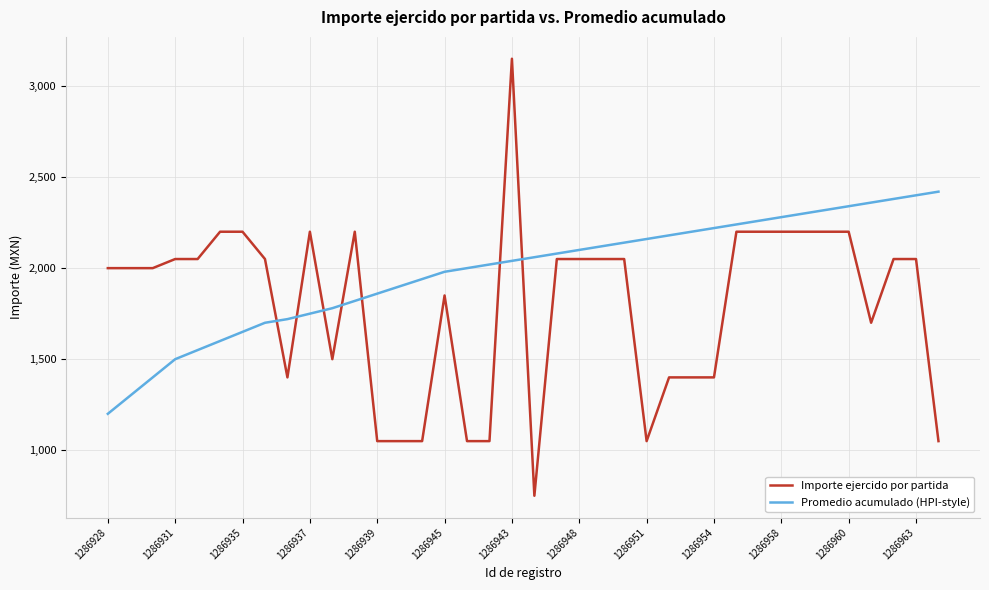

Which series ends up on top after the final intersection of Promedio acumulado (HPI-style) and Importe ejercido por partida?

Promedio acumulado (HPI-style)